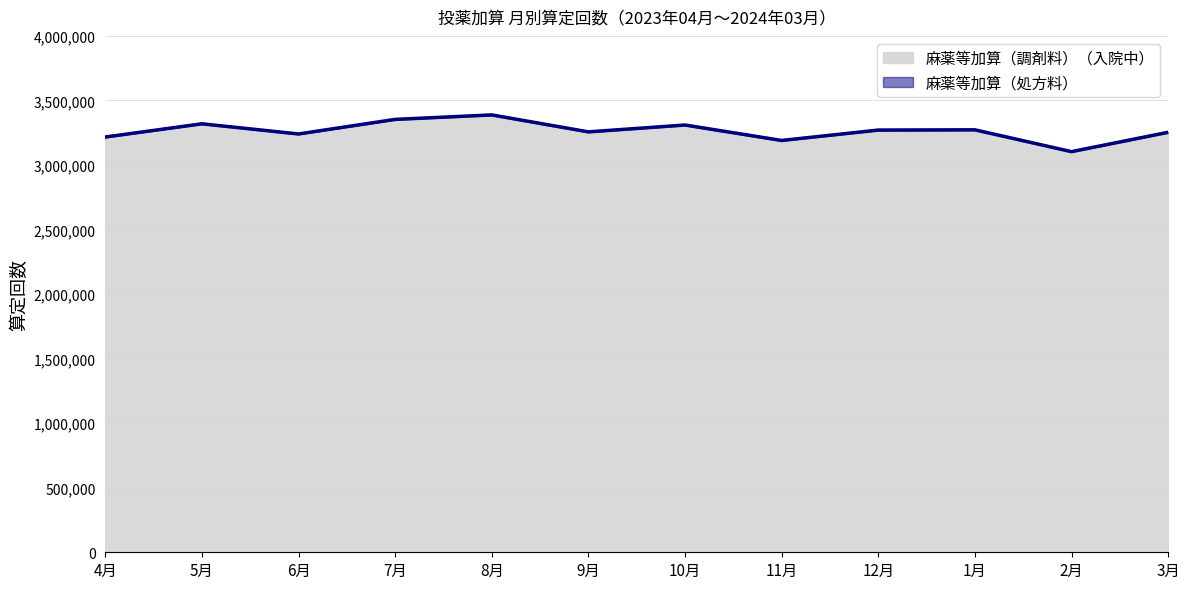

What is the sum of all values?

39157134